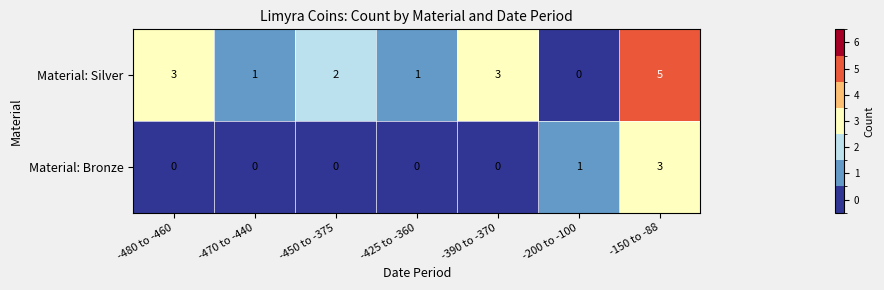

What is the difference between the maximum and minimum values in the Material: Silver series?

5